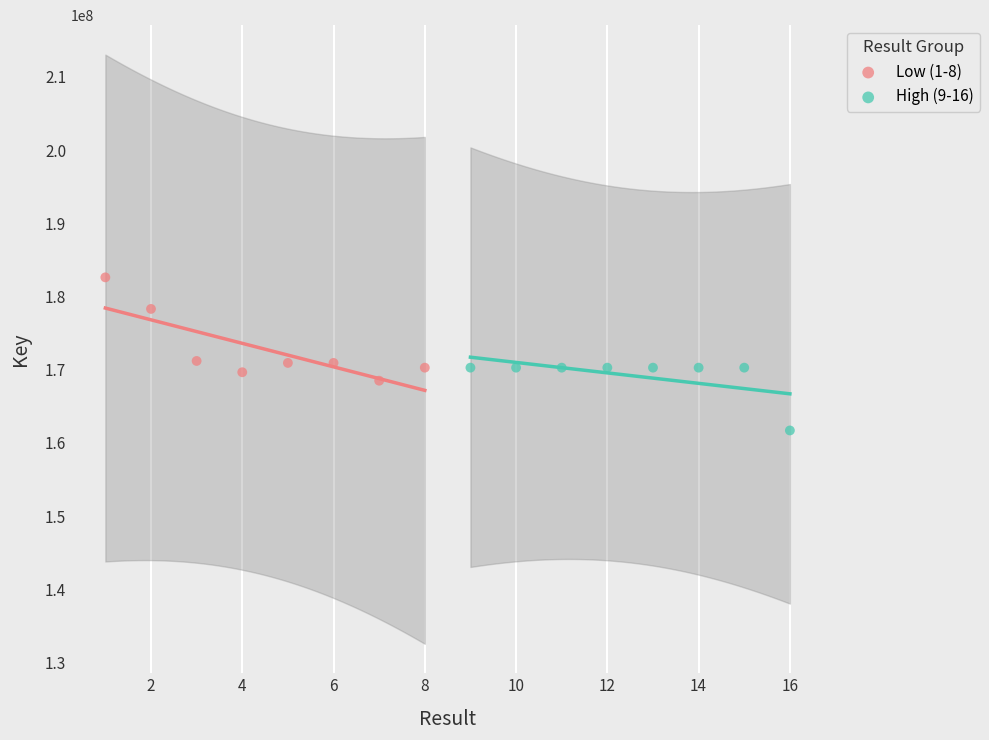

Which series contains the highest Y value?

Low (1-8)